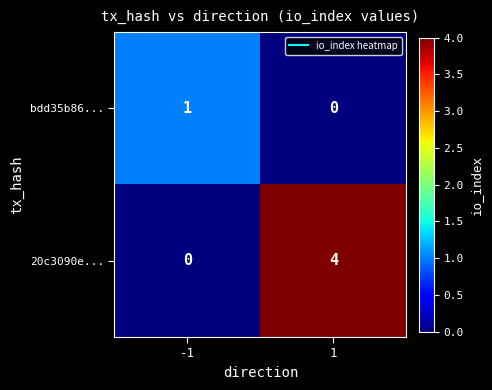

The value of 20c3090e... at 1 is 4. True or false?

True